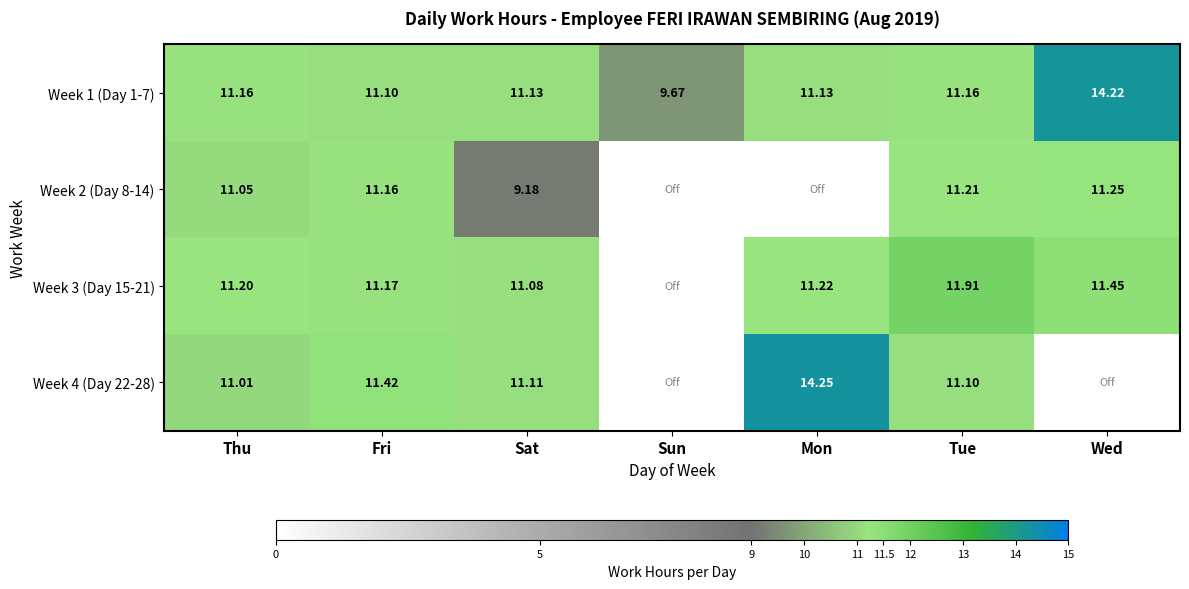

Where does the Week 1 (Day 1-7) series first go above 11?

Thu